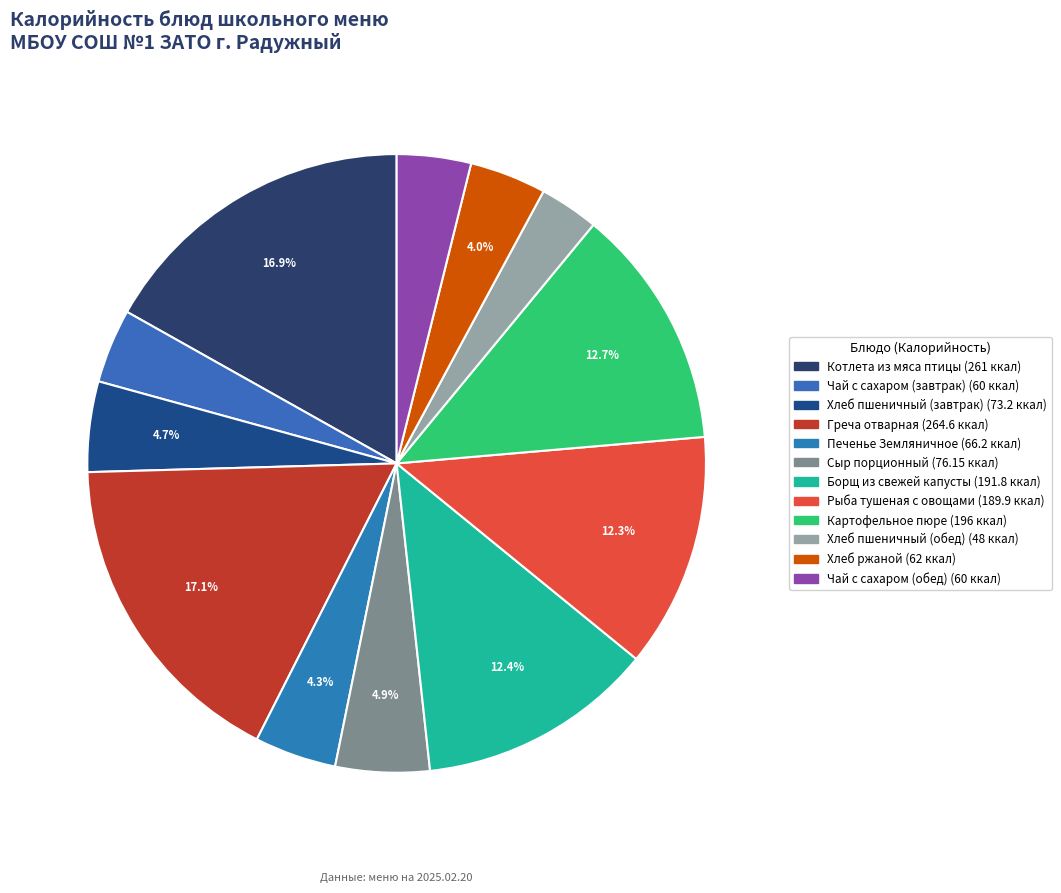

To the nearest percent, what percentage of the pie is Котлета из мяса птицы?

17%